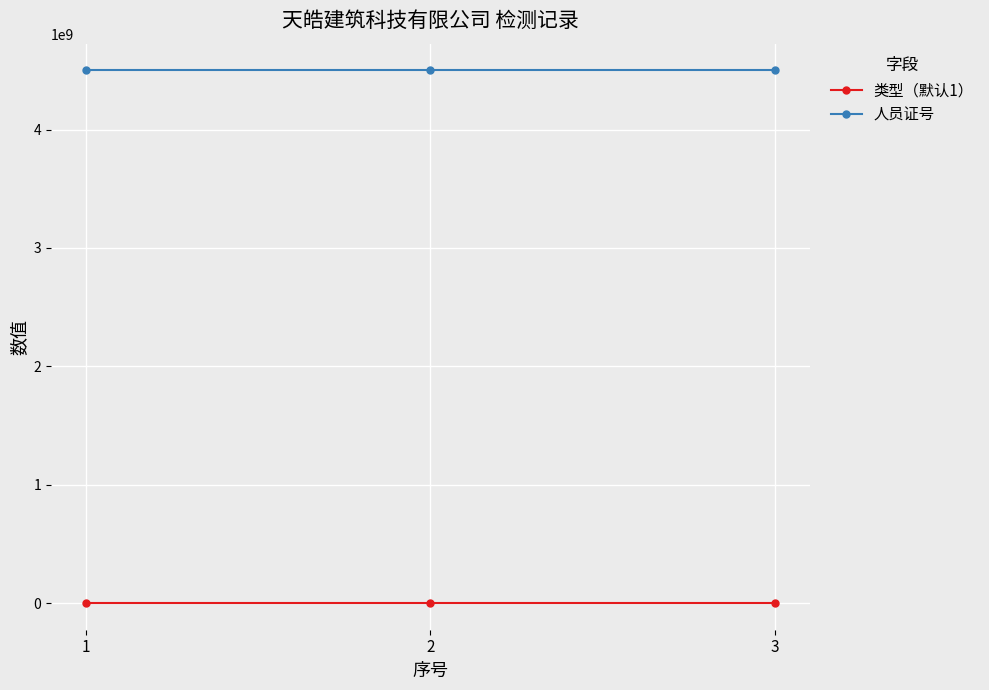

What is the lowest value of the 人员证号 series?

4501274508